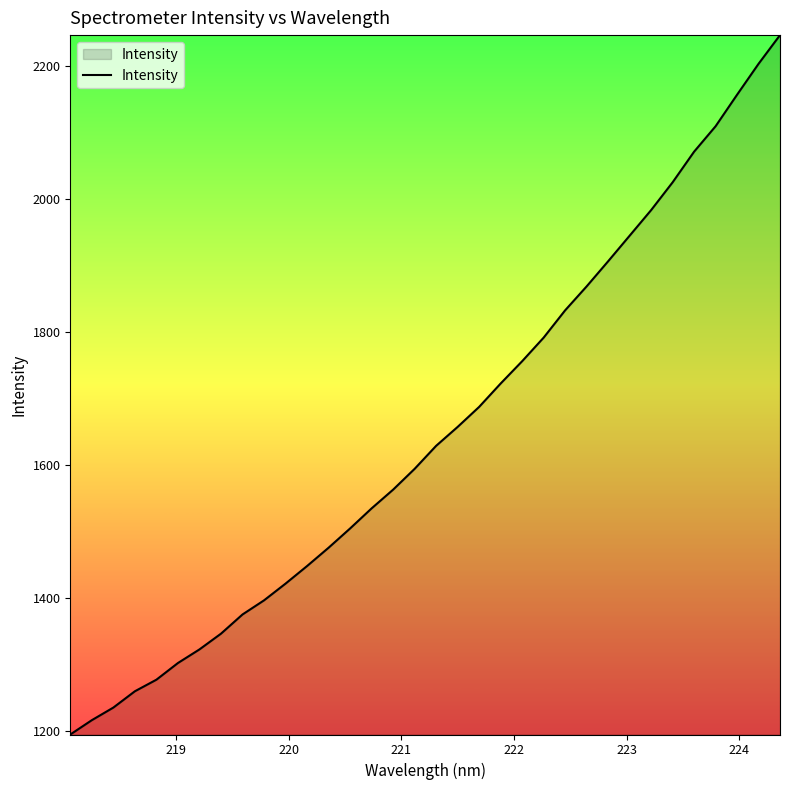

True or false: there are more than 0 points higher than both neighbors.

False